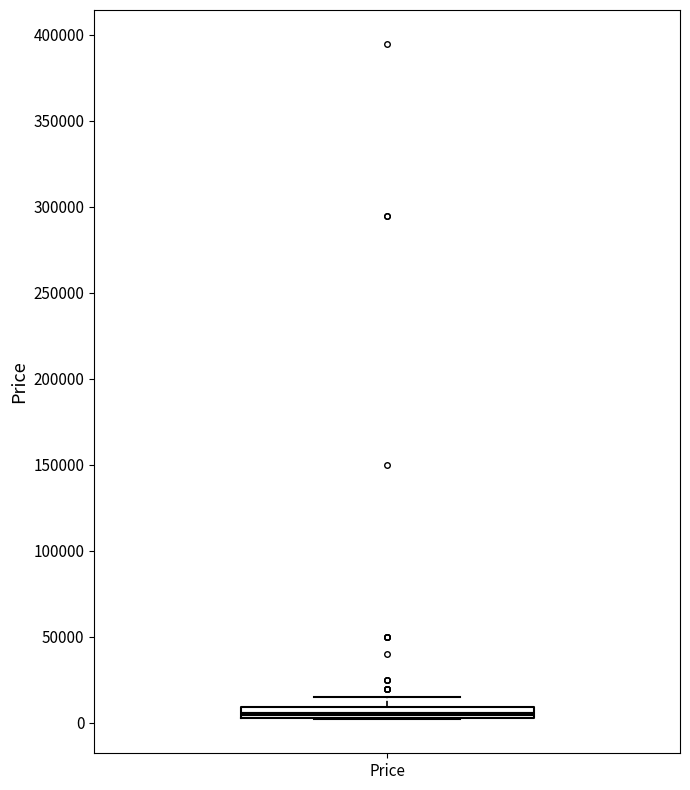

Where is the lower edge of the box for Price on the y-axis? The values are not printed on the chart, so give them approximately, as read against the axis.

5000